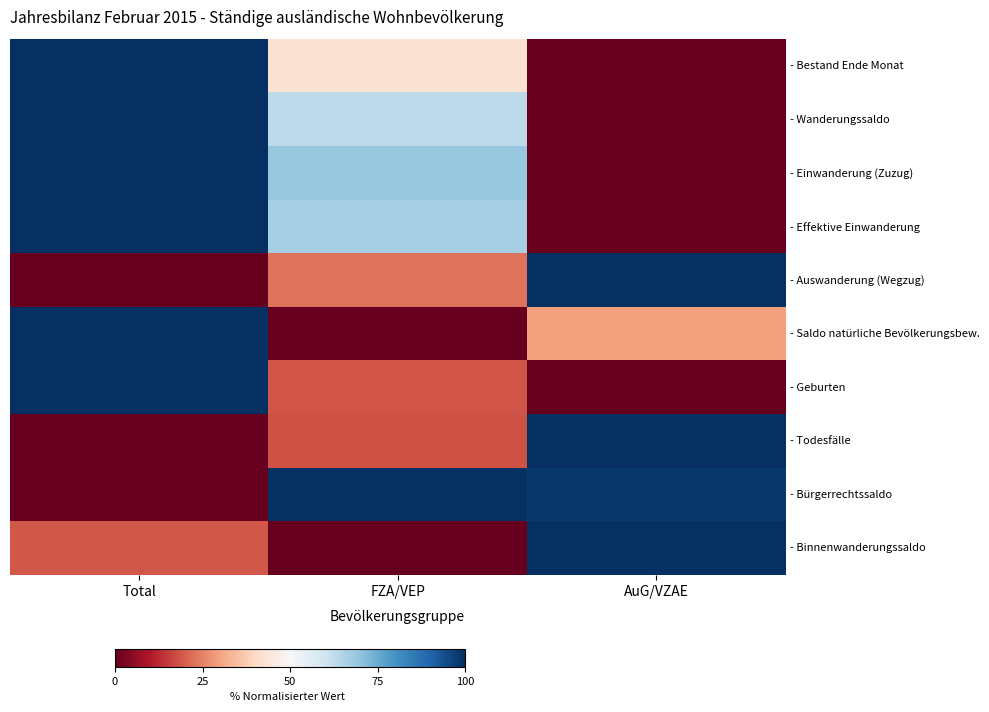

Which series has the largest range (max minus min)?

- Bestand Ende Monat